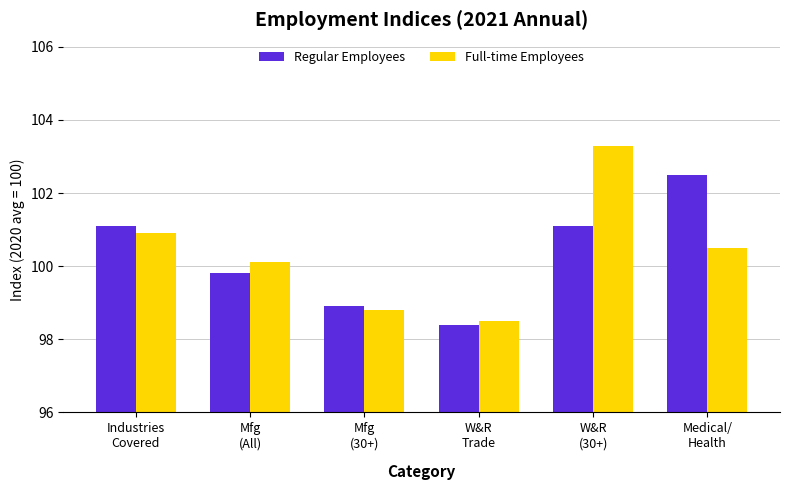

List the labels in order of Full-time Employees value, largest first.

W&R
(30+), Industries
Covered, Medical/
Health, Mfg
(All), Mfg
(30+), W&R
Trade